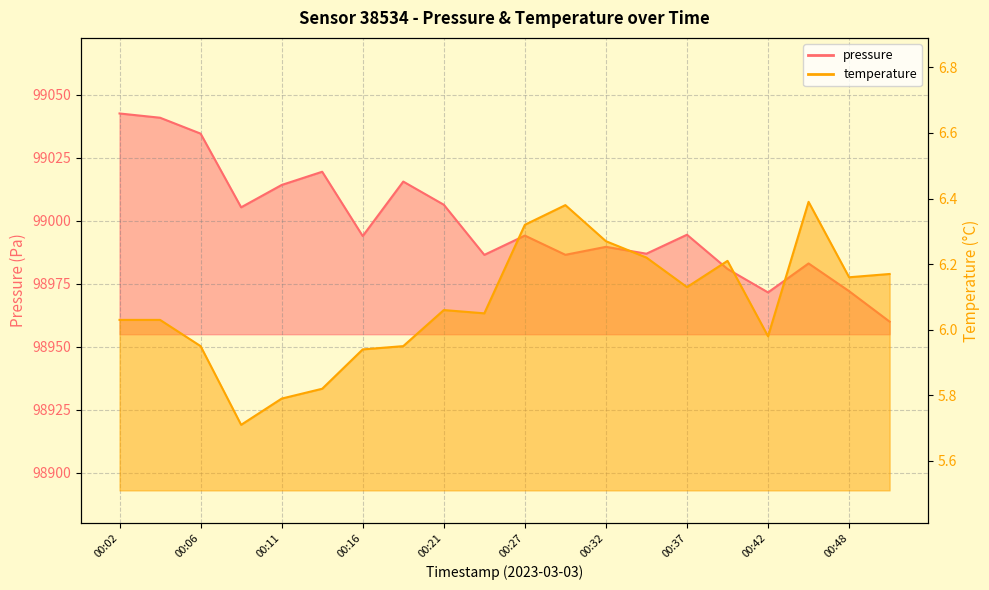

Rank the series by their maximum value, from lowest to highest.

temperature, pressure